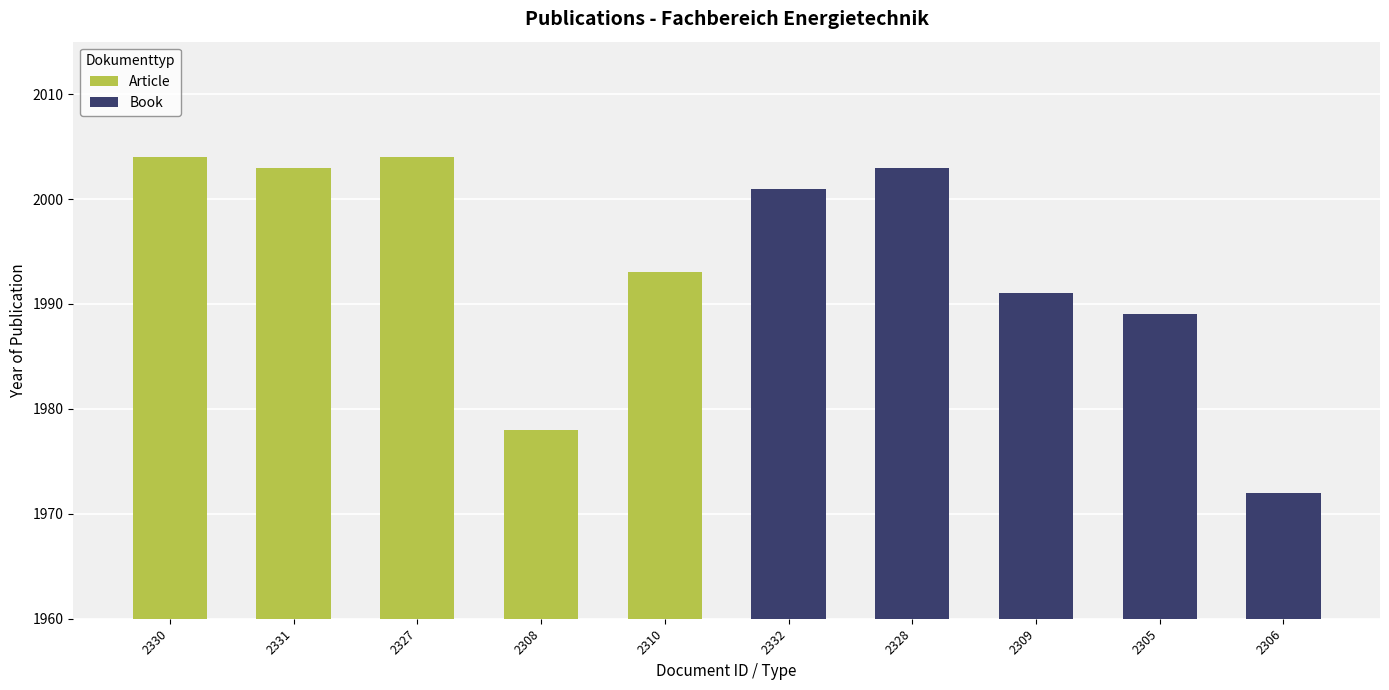

Are the bars horizontal?

No